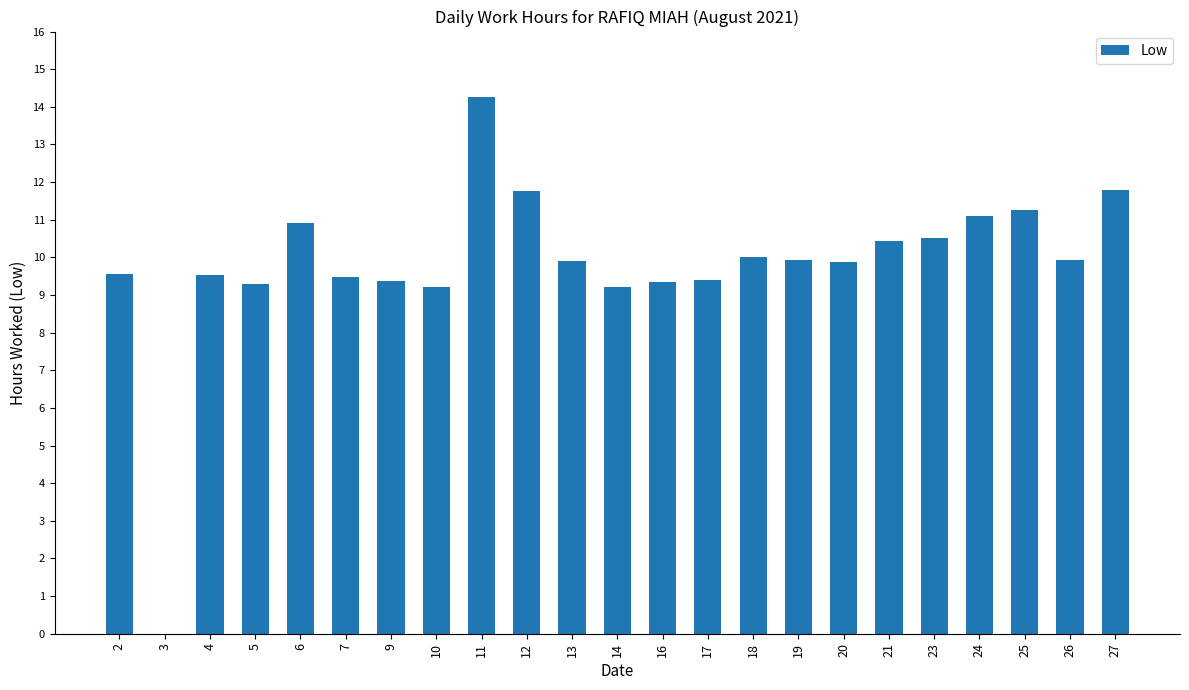

Are the bars horizontal?

No